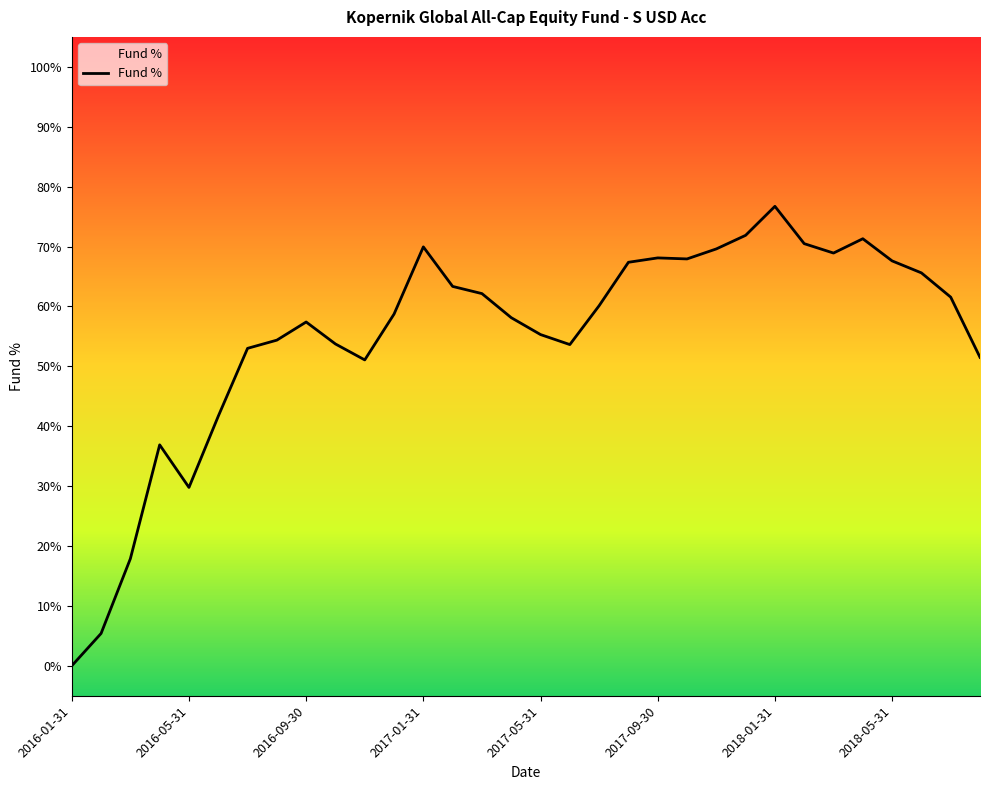

What is the difference between the maximum and minimum values?

76.7